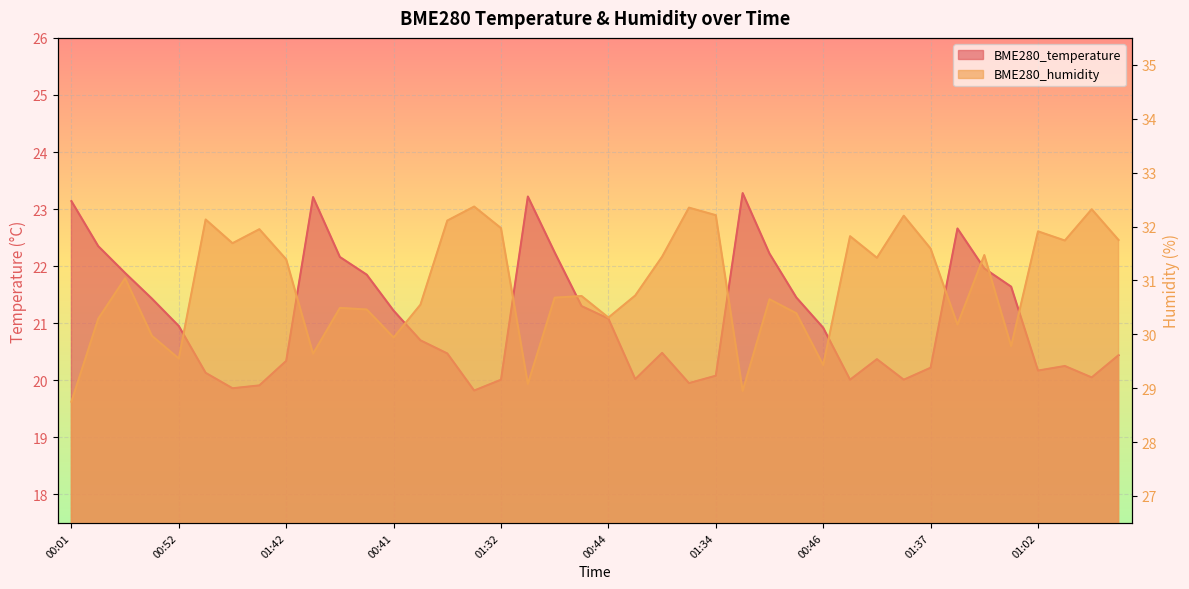

What is the label of the 36th point from the right?

00:52